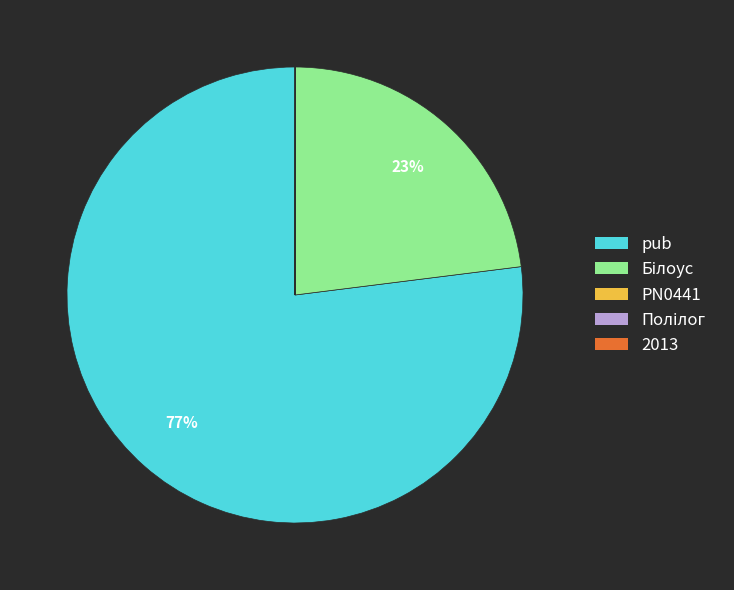

Which slice is the largest?

pub